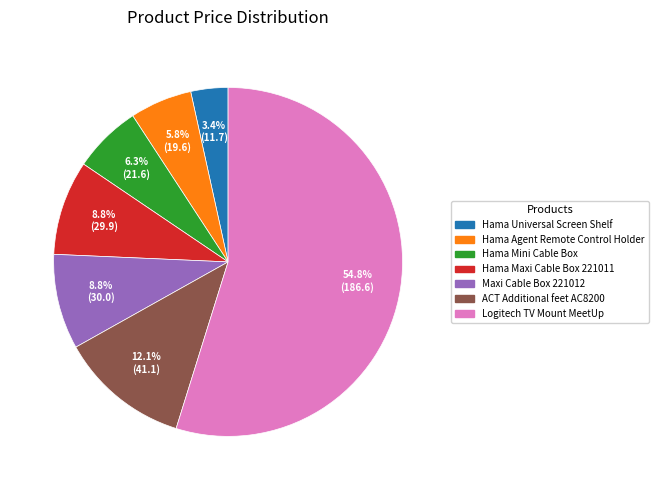

Count the number of slices in the pie.

7